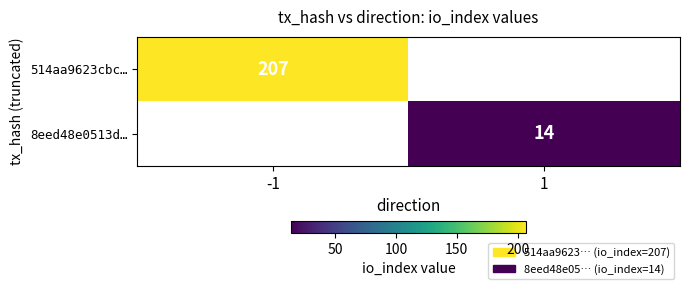

True or false: 8eed48e0513d… has a value of 14 at 1.

True